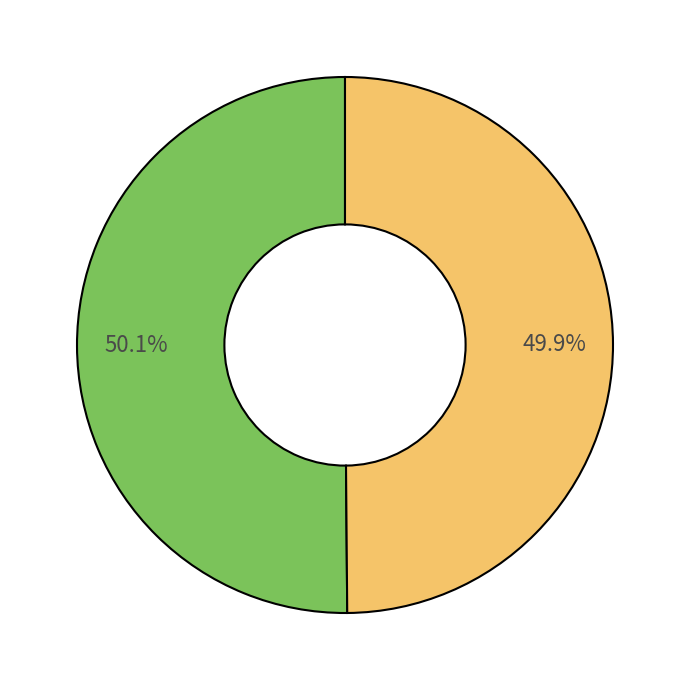

How many slices are in this pie chart?

2